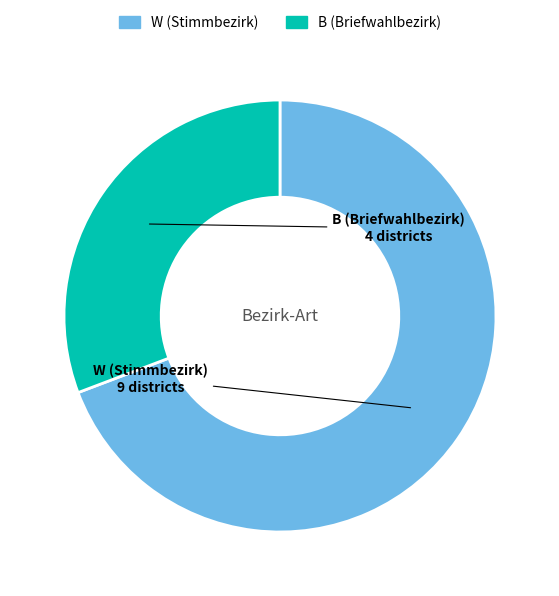

What is the majority slice?

W (Stimmbezirk)